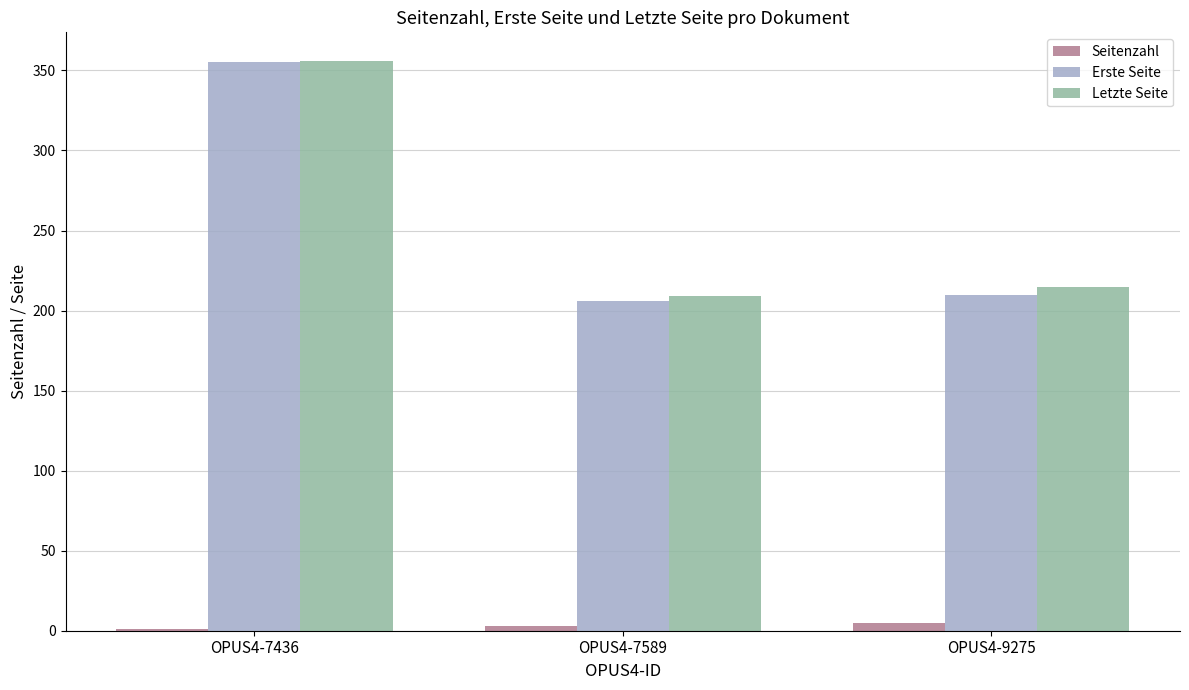

The value of Letzte Seite at OPUS4-7589 is 209. True or false?

True